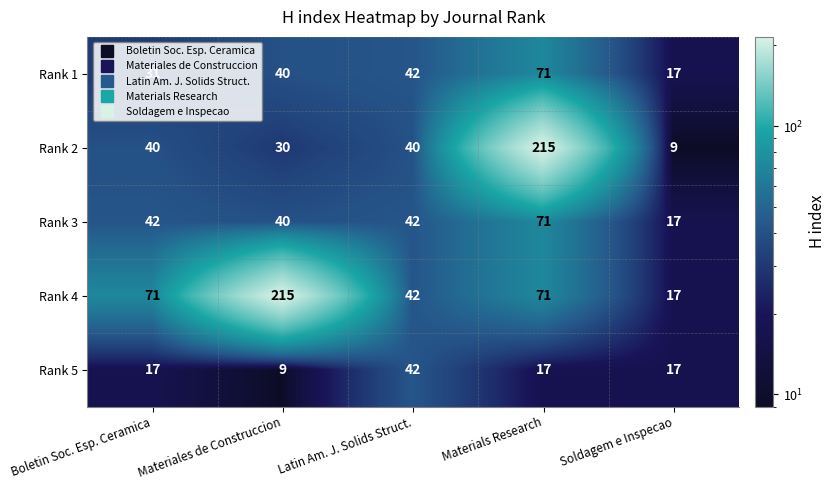

What is the greatest value displayed?

215